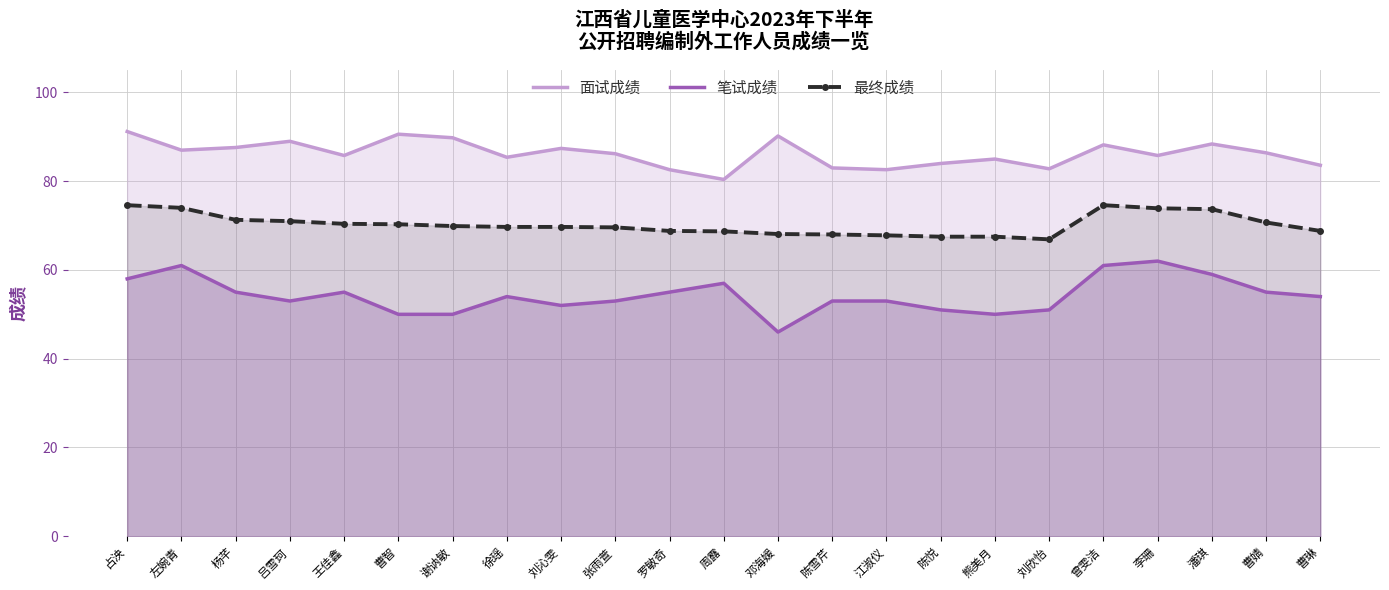

What is the difference between the 最终成绩 values at 熊美月 and 徐瑶?

2.2